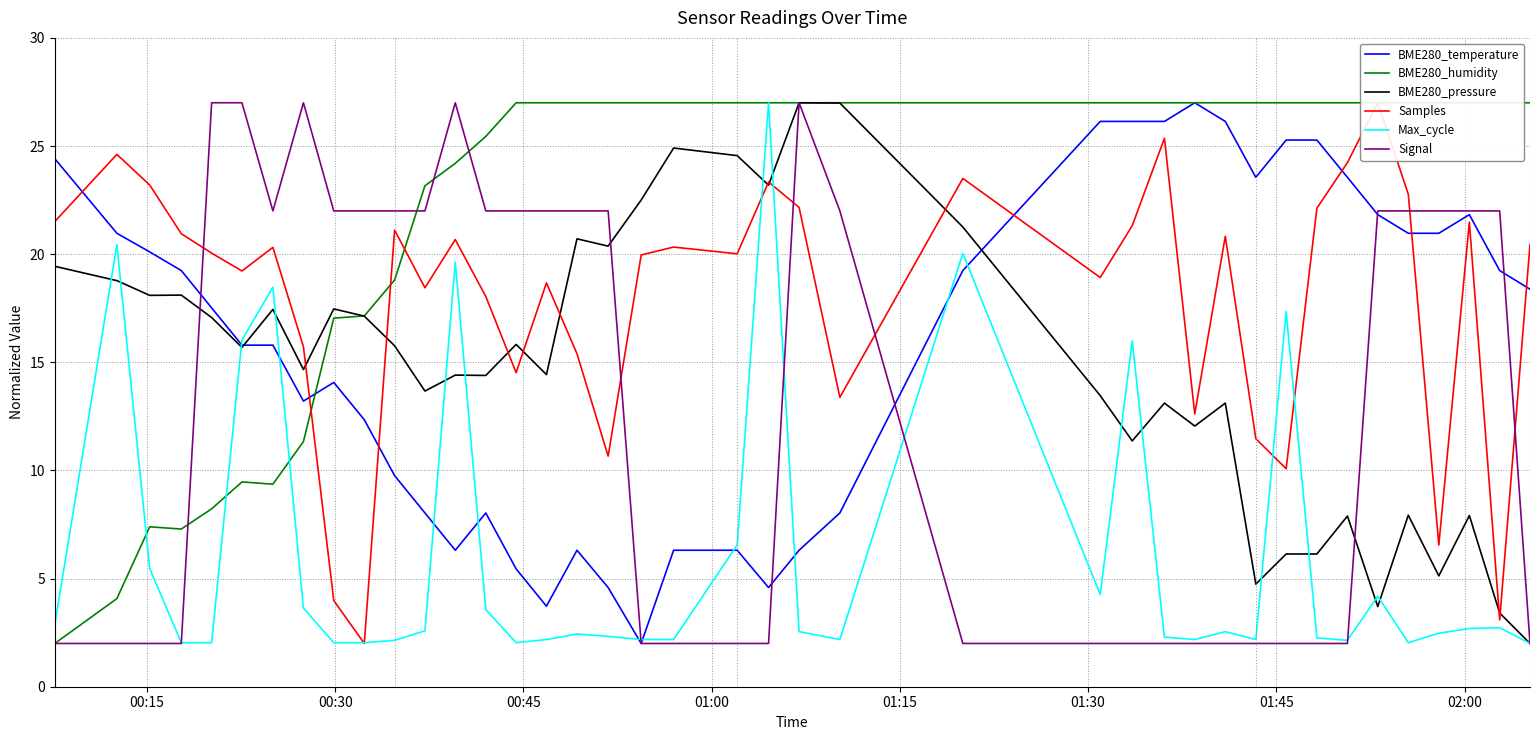

Is this an area chart (filled region under the line)?

No